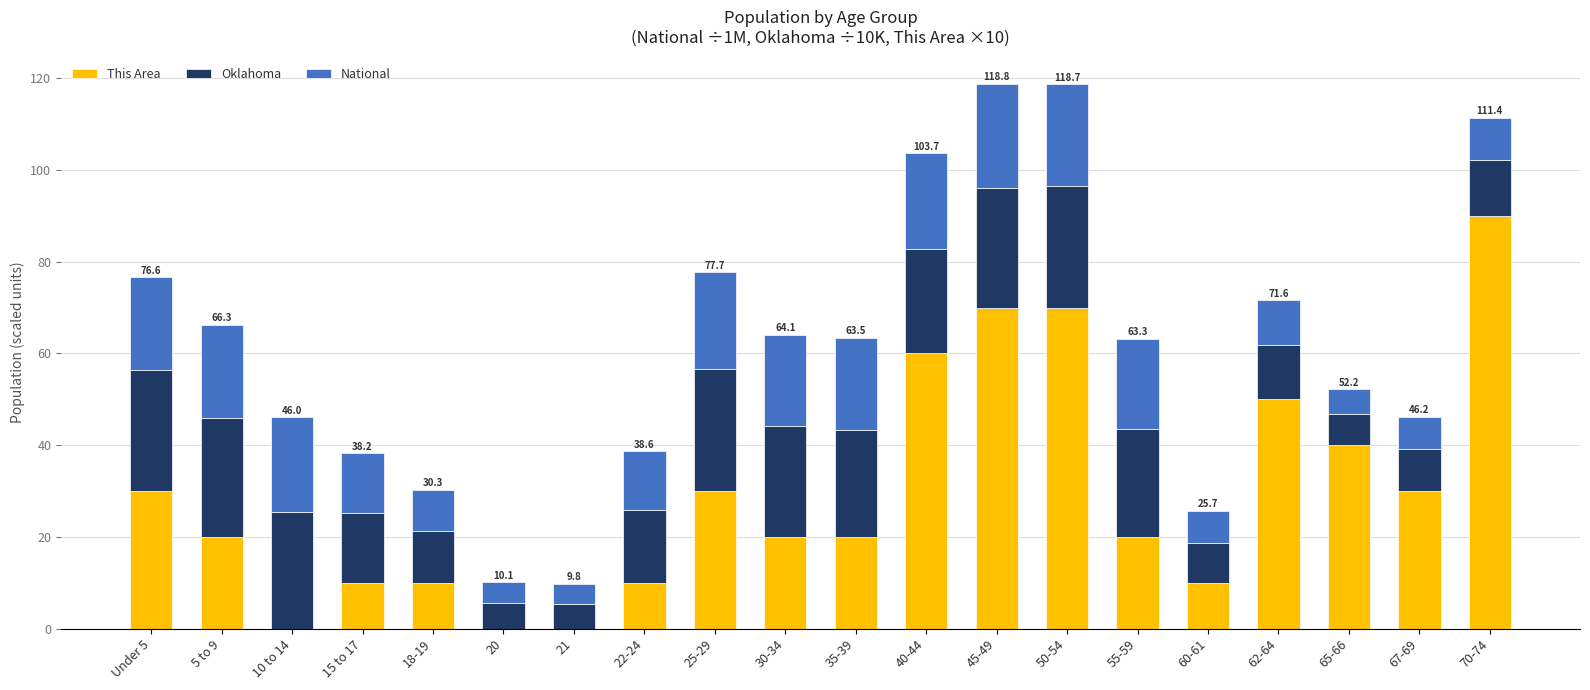

What is the total value across all series at 15 to 17?

38.2